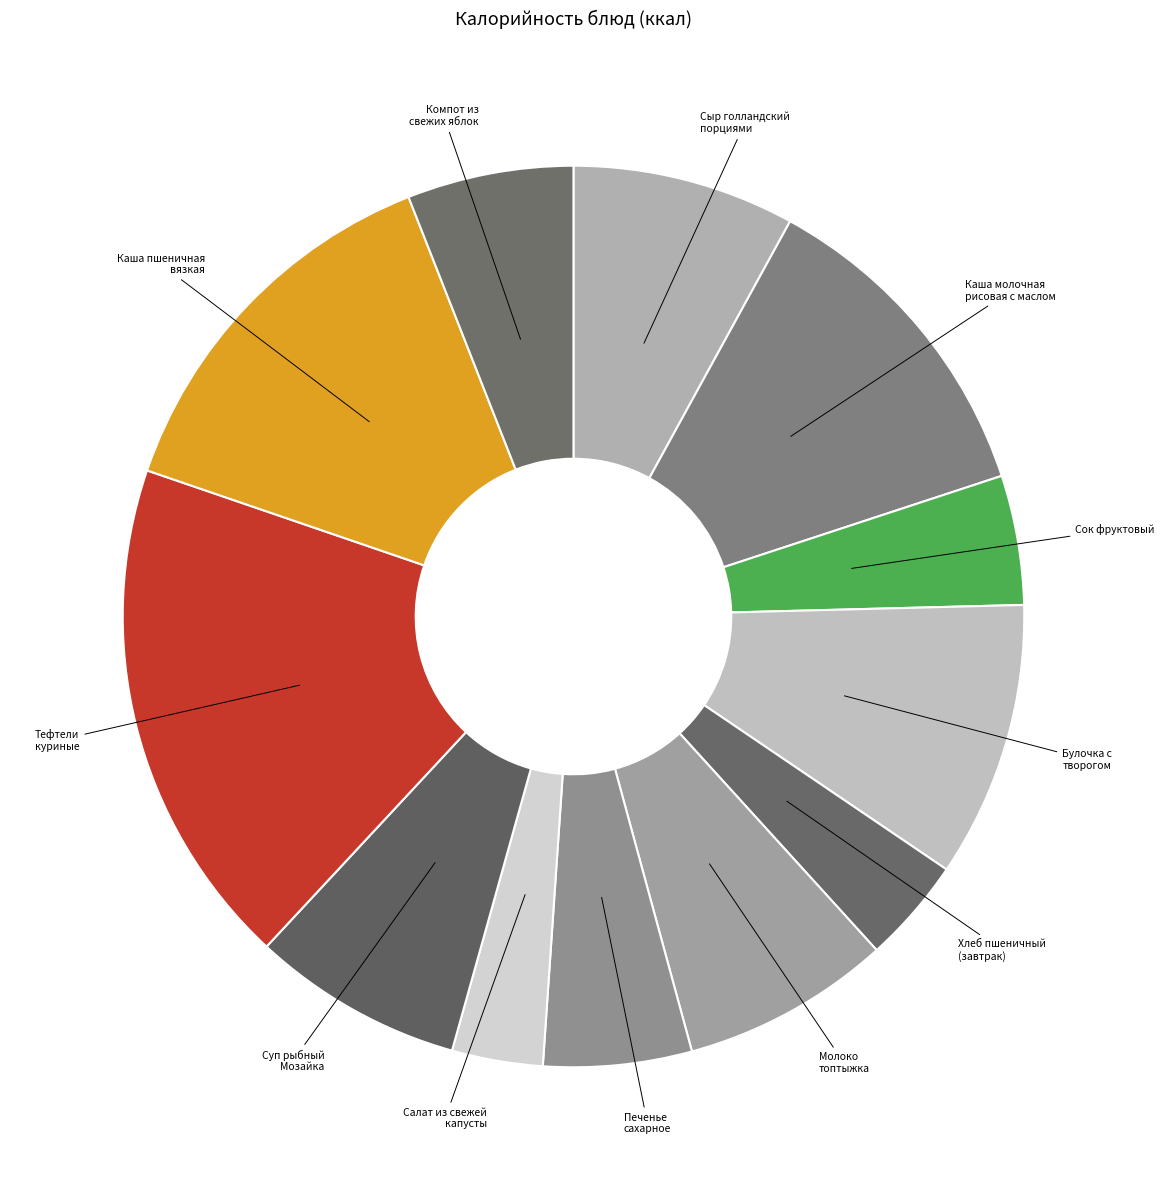

To the nearest percent, what is the difference between the largest and smallest slice percentages?

15%